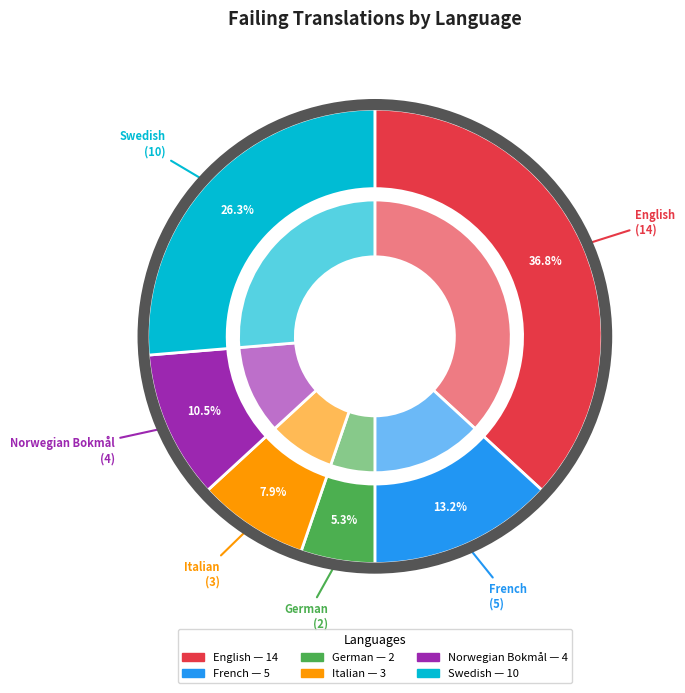

Which has a higher value, Norwegian Bokmål or Italian?

Norwegian Bokmål